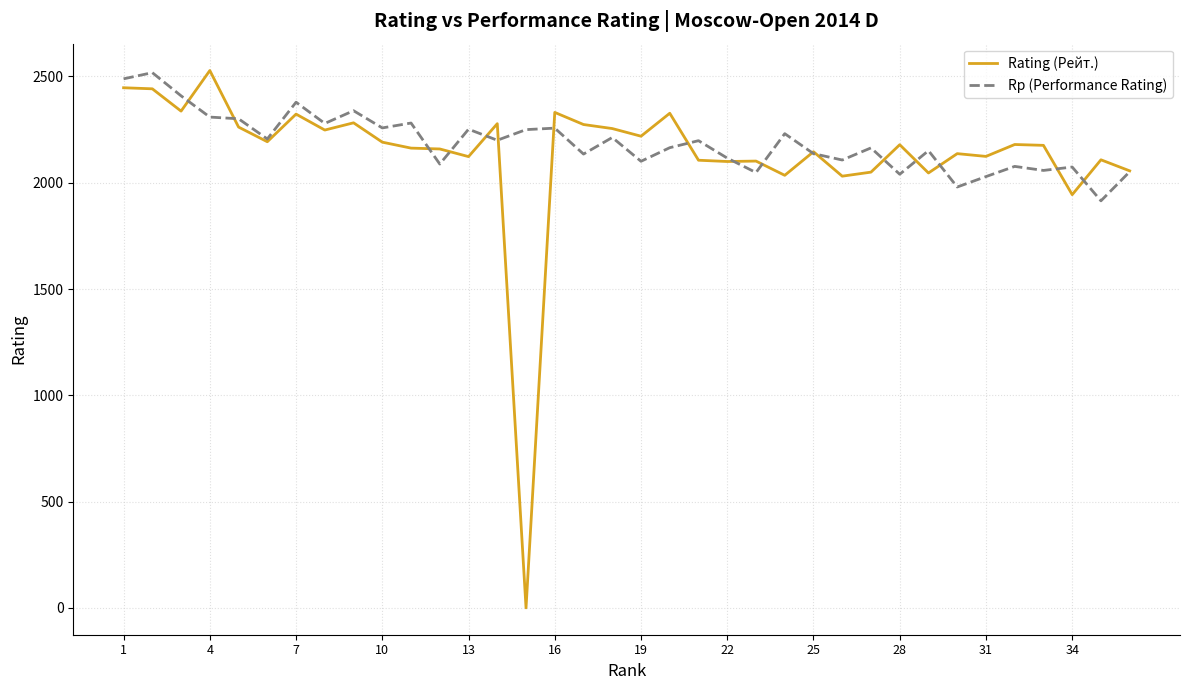

Which series has the largest range (max minus min)?

Rating (Рейт.)